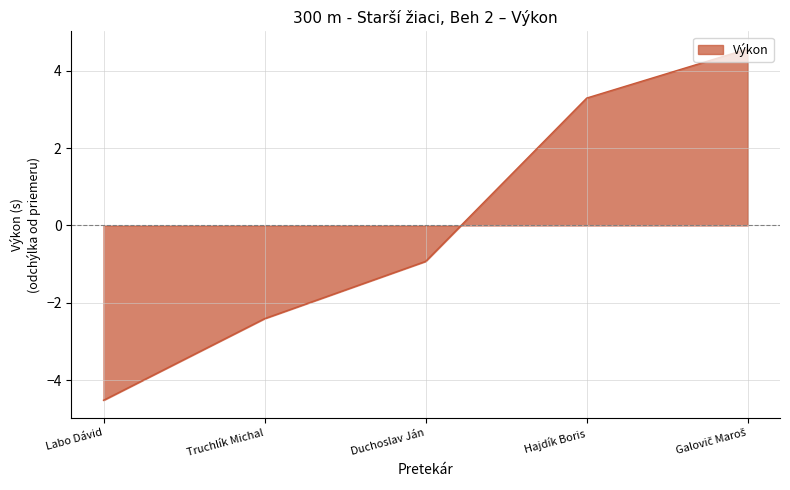

What is the maximum value shown in the chart?

4.6